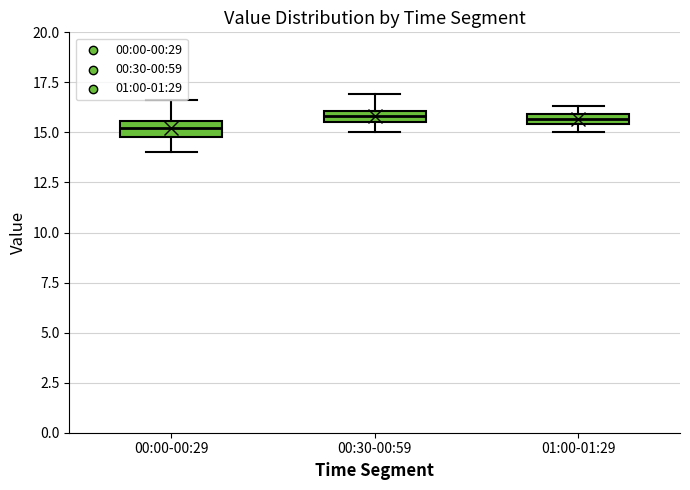

Where is the upper edge of the box for 01:00-01:29 on the y-axis? The values are not printed on the chart, so give them approximately, as read against the axis.

16.0